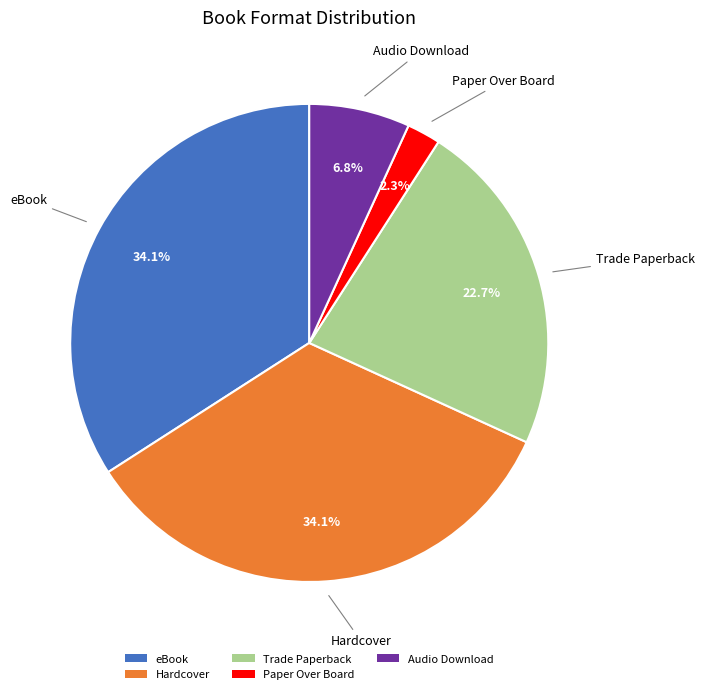

Which slice is the smallest?

Paper Over Board